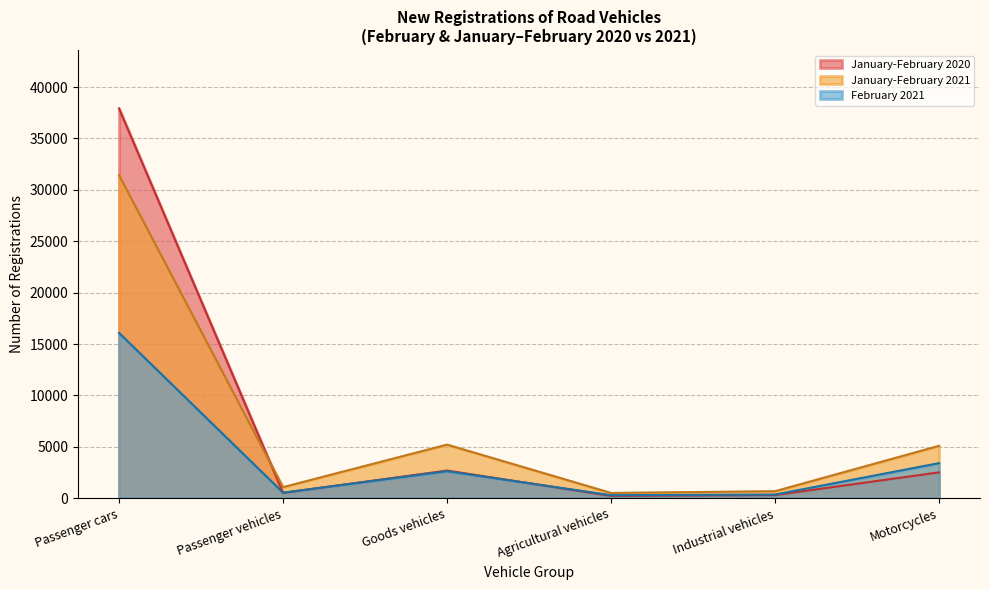

Which series changed the most between Passenger cars and Industrial vehicles?

January-February 2020